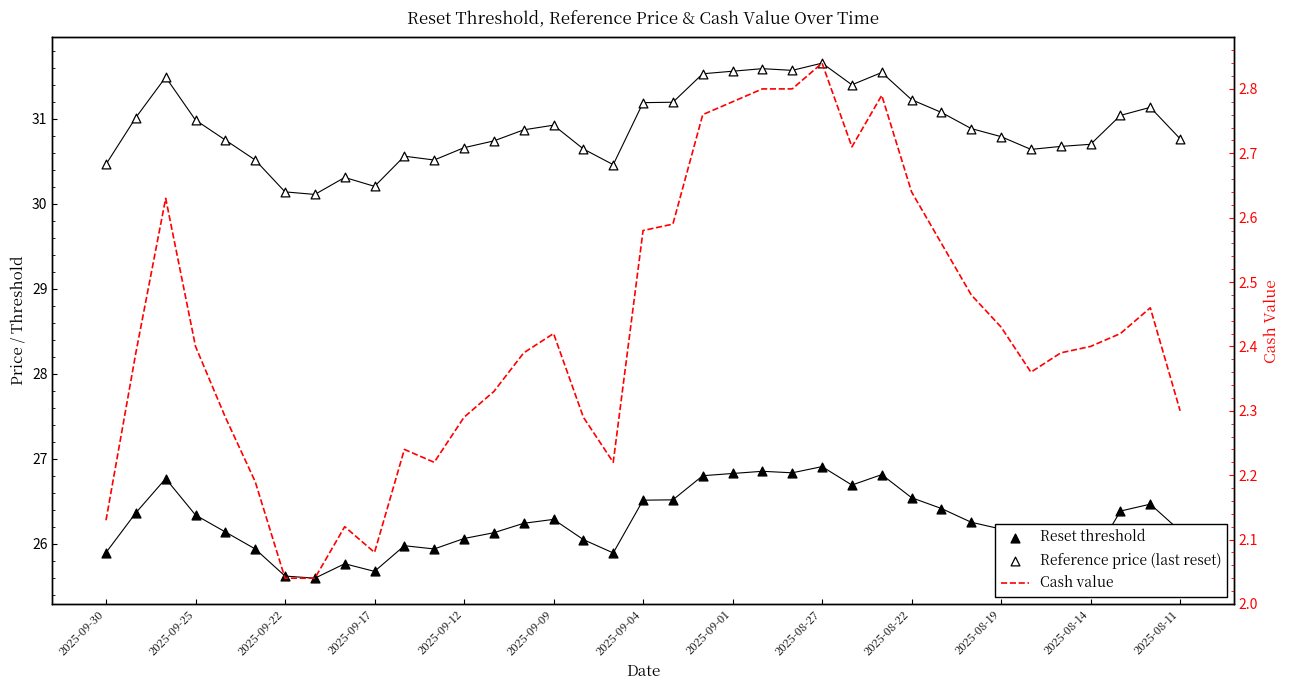

What is the total value across all series at 2025-08-11?

59.2